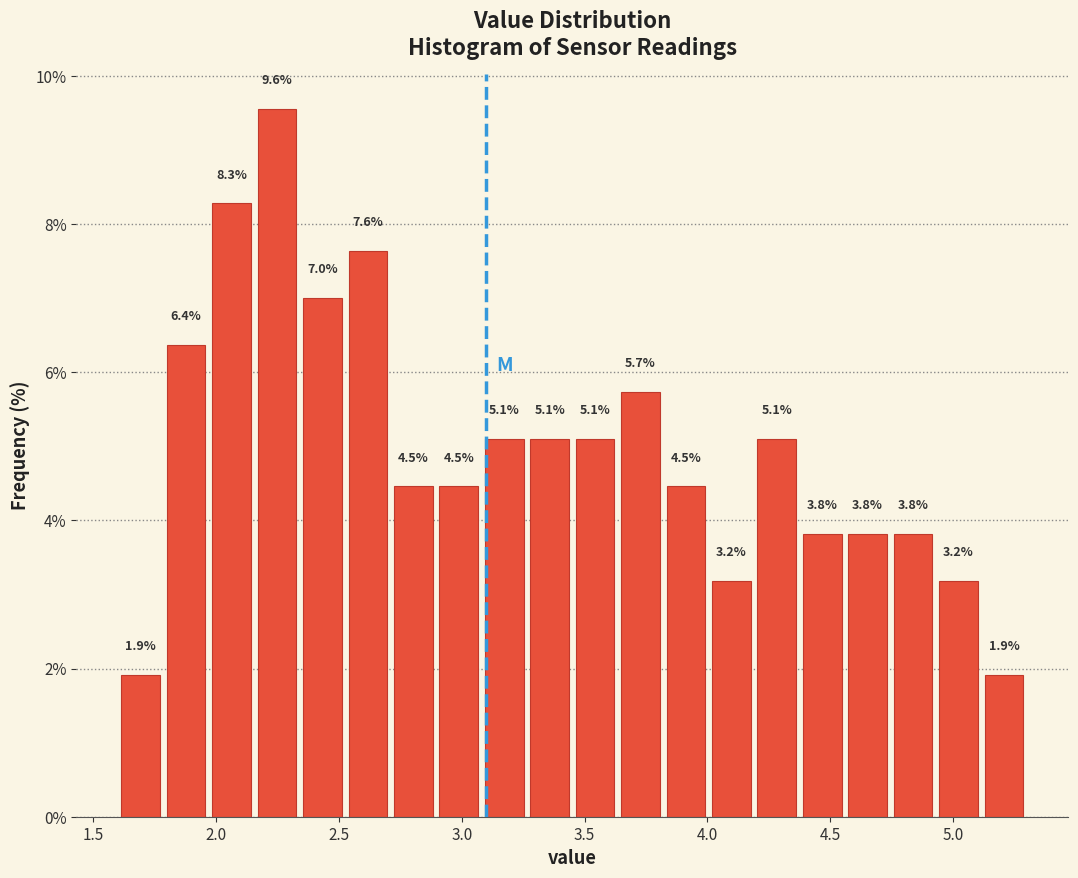

Around what value on the x-axis is the tallest bar? Give the approximate position of its centre, as read against the axis.

2.25